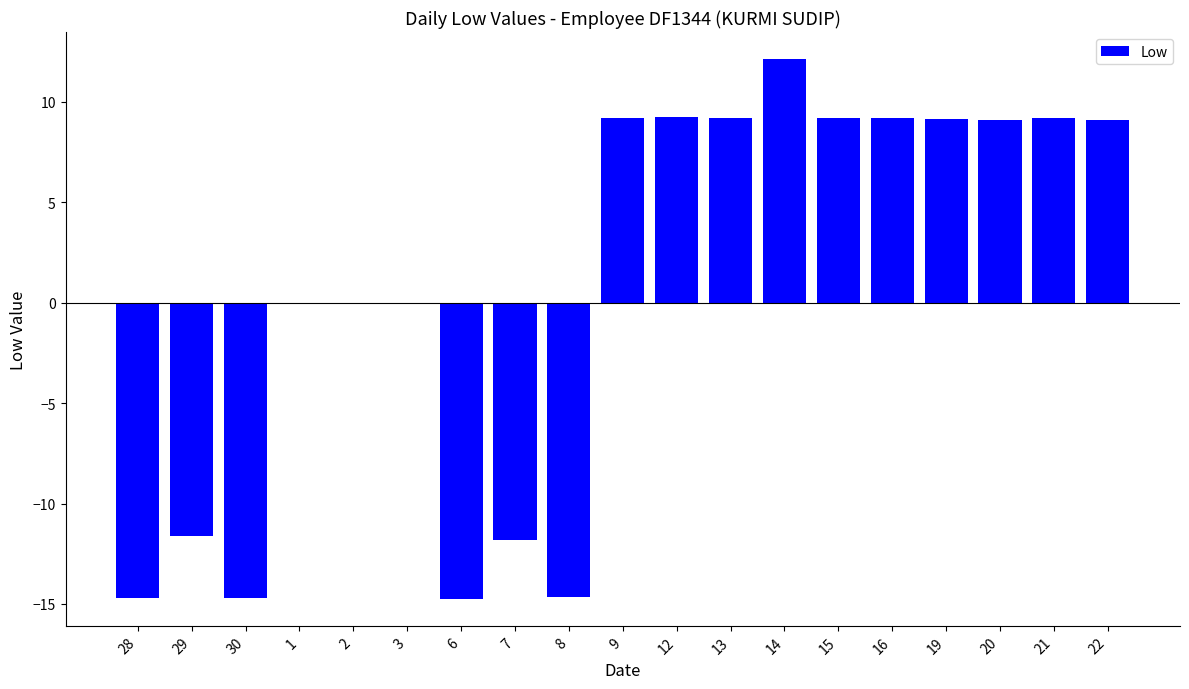

What is the maximum value shown in the chart?

12.1